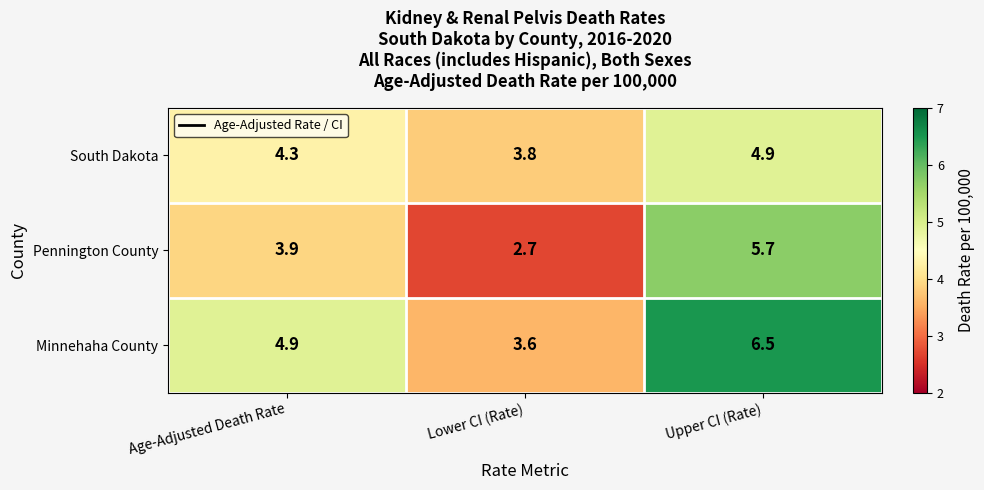

At which category is the sum across all series the highest?

Upper CI (Rate)